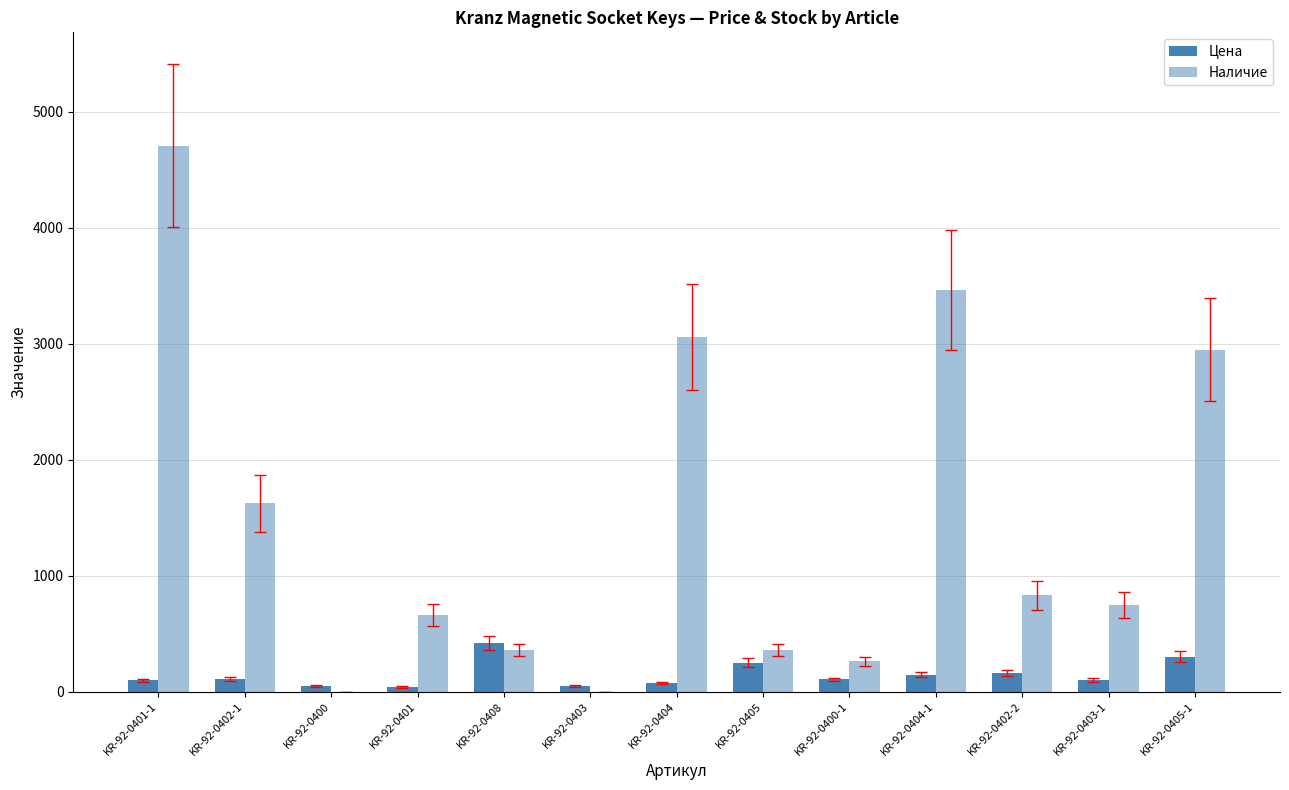

Reading right to left, what are all the values shown in this chart?

Цена: 301.8	98.8	160.1	144.3	104.3	247.7	72.3	47.0	416.3	39.8	48.8	111.0	96.5
Наличие: 2949.0	747.0	831.0	3462.0	259.0	356.0	3059.0	0.0	356.0	660.0	0.0	1623.0	4708.0